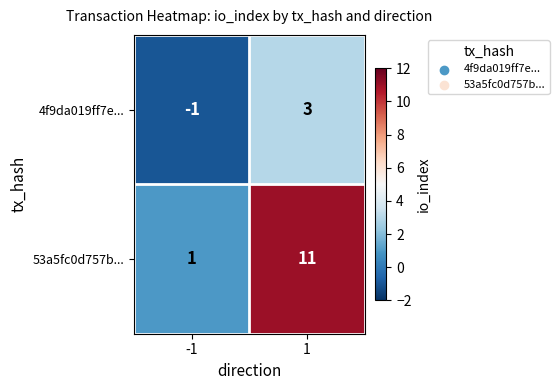

Is it true that 53a5fc0d757b... equals 16 at 1?

False